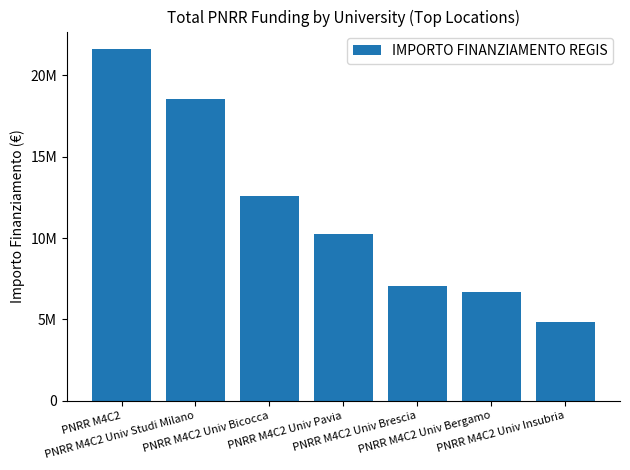

Which category has the highest value across all series?

PNRR M4C2